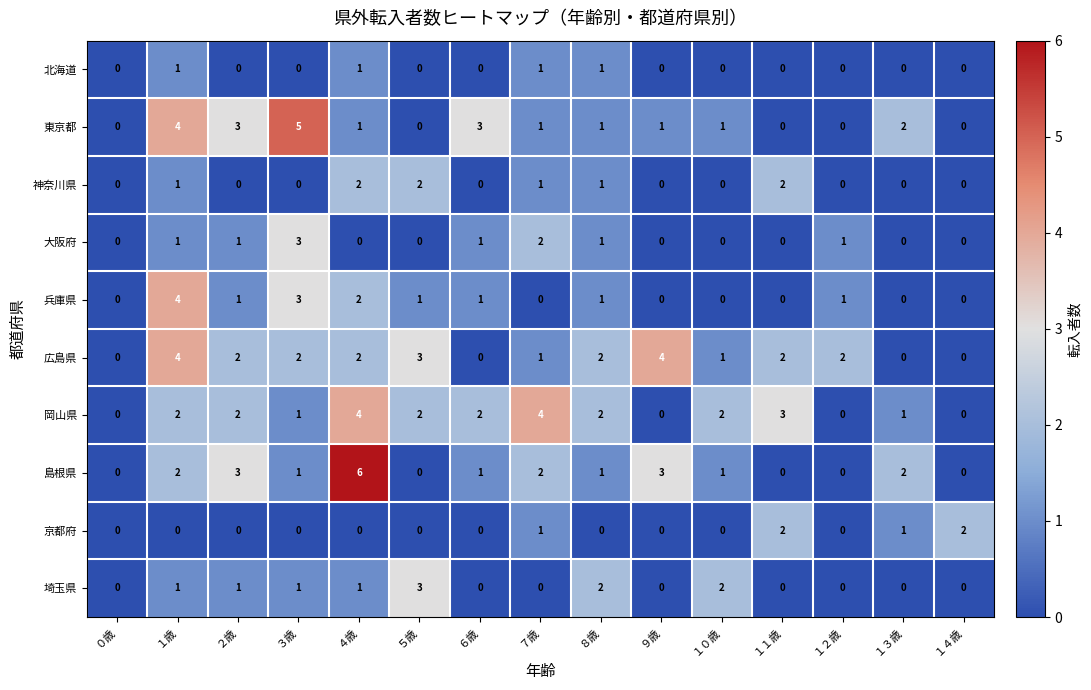

What is the difference between the 東京都 values at ３歳 and ０歳?

5